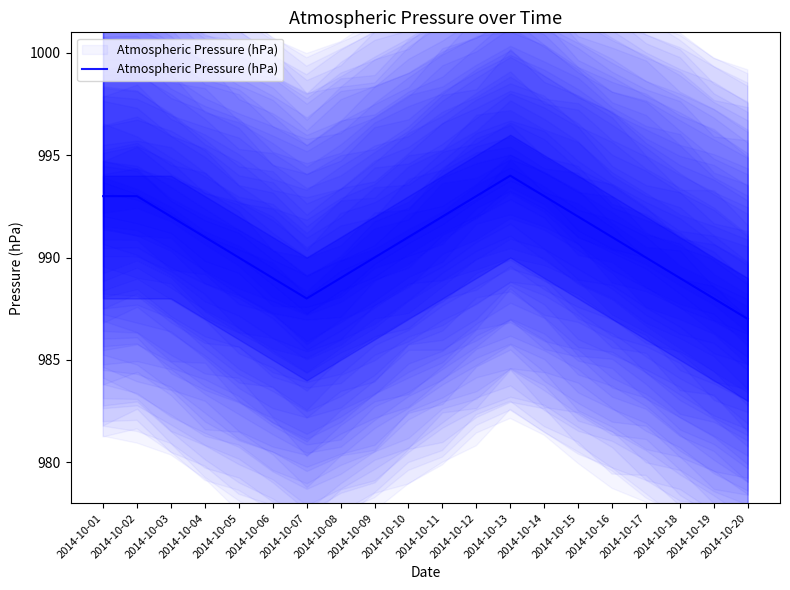

Which category has the highest value across all series?

2014-10-13